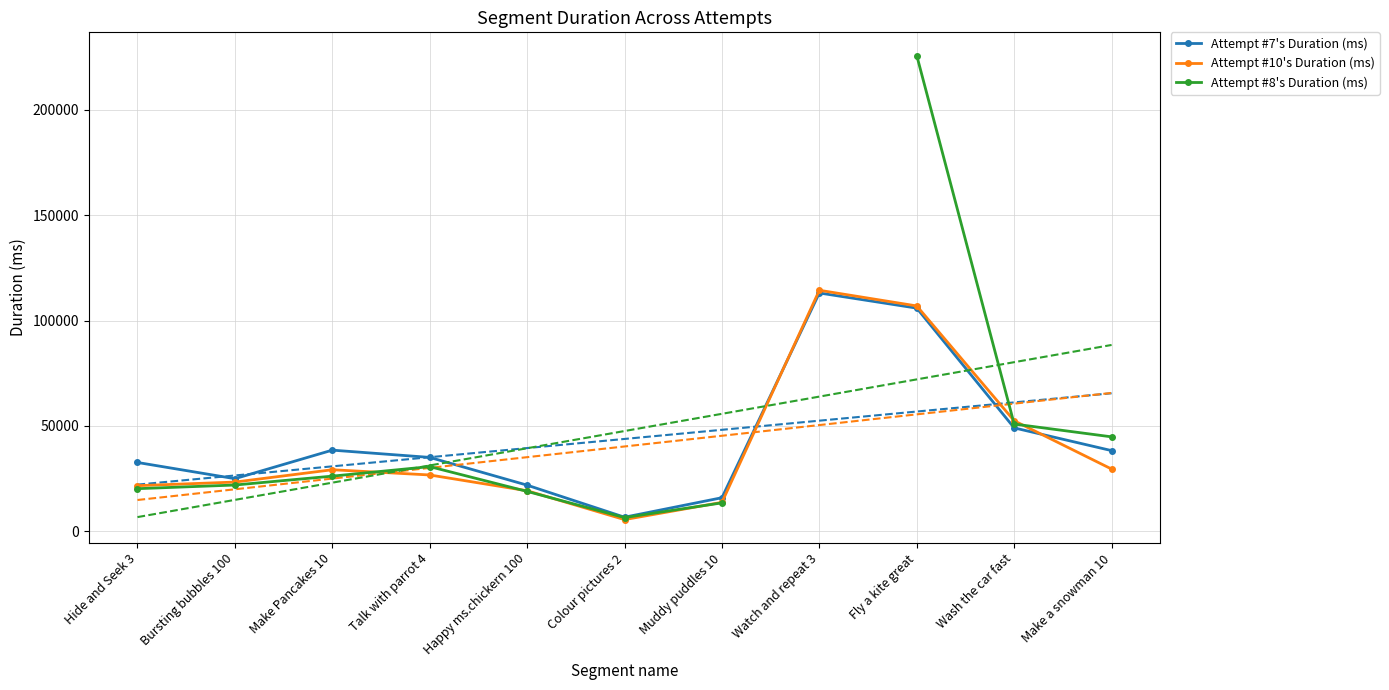

Where is the first local minimum for Attempt #10's Duration (ms)?

Colour pictures 2